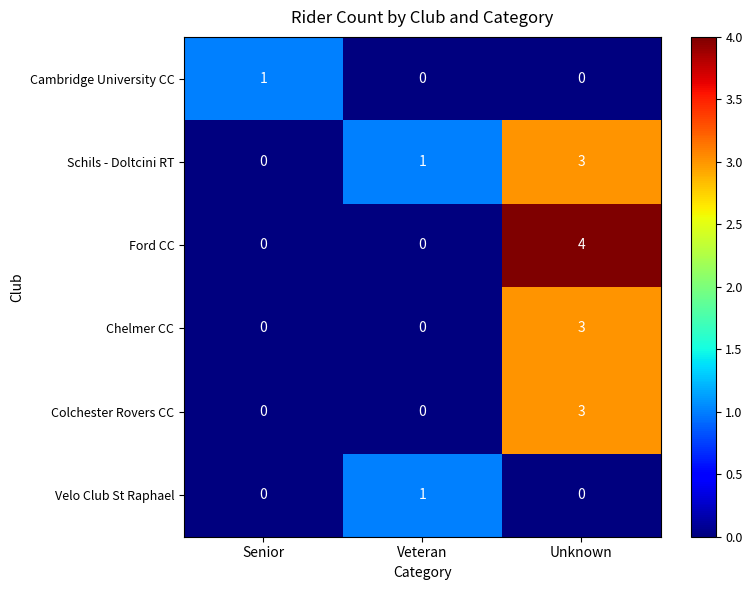

List the labels in order of Schils - Doltcini RT value, smallest first.

Senior, Veteran, Unknown